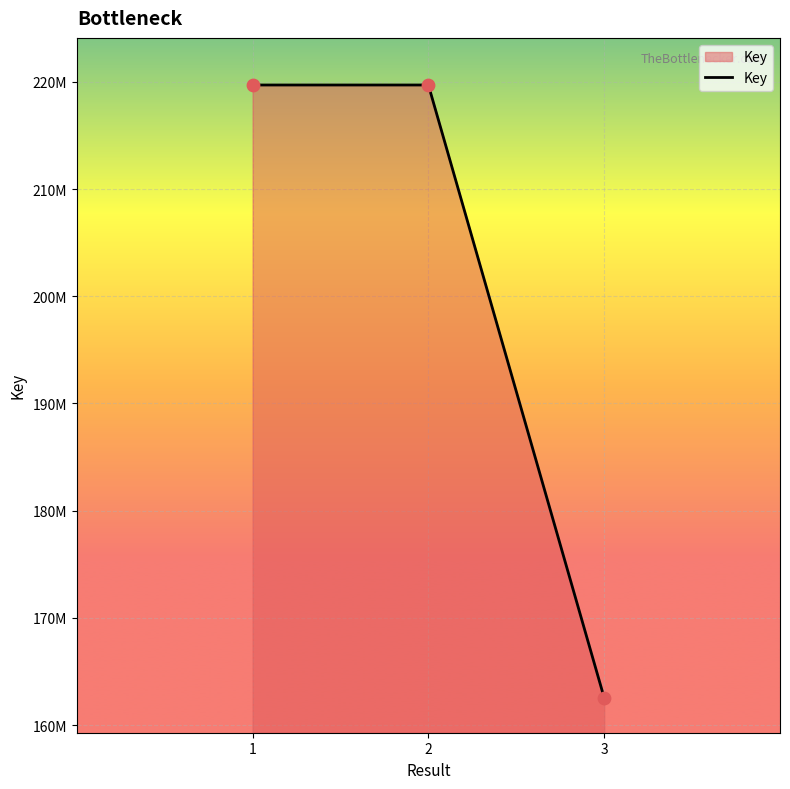

Does the chart have visible grid lines?

Yes